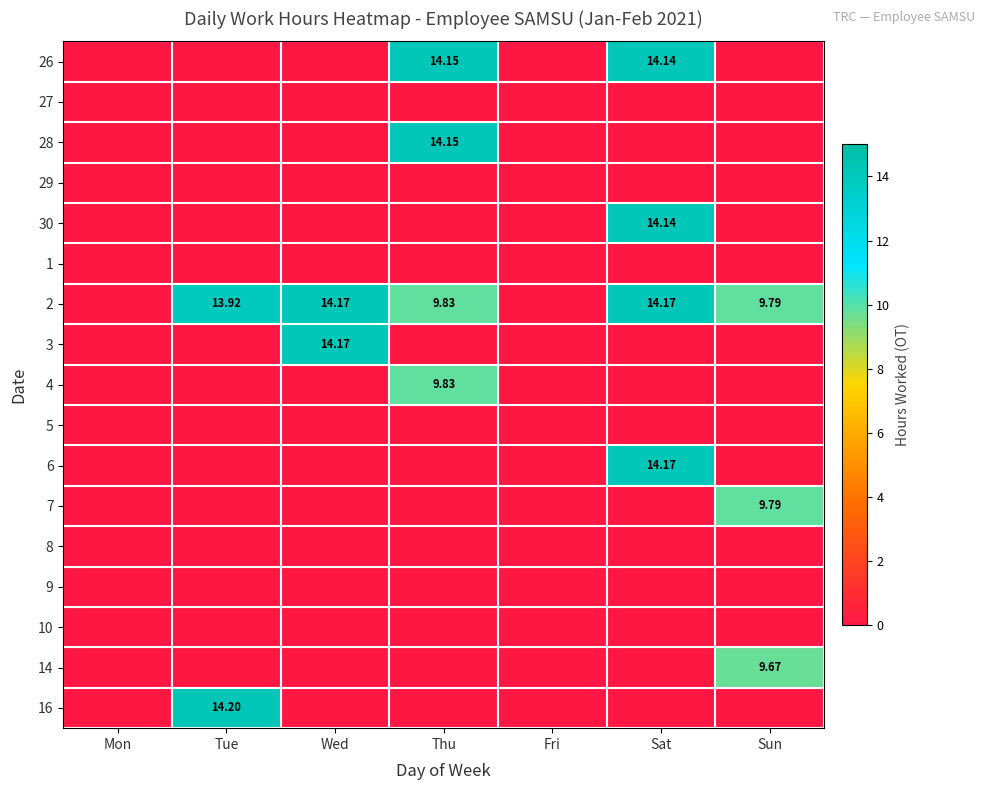

Is it true that 3 equals 6.5 at Tue?

False